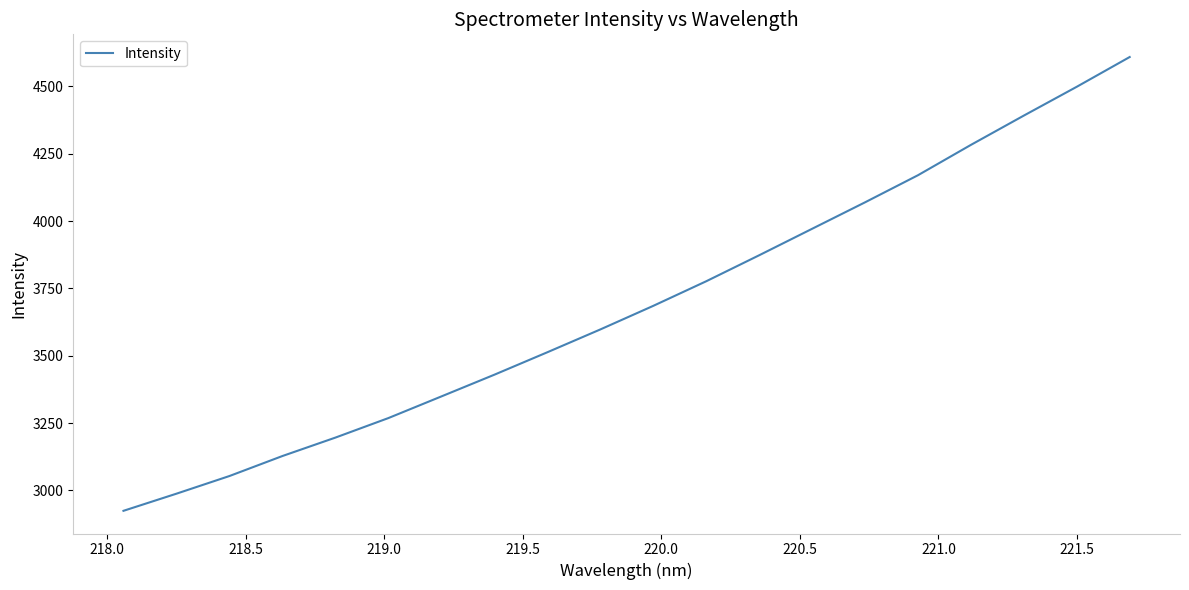

Count the number of categories in the chart.

20